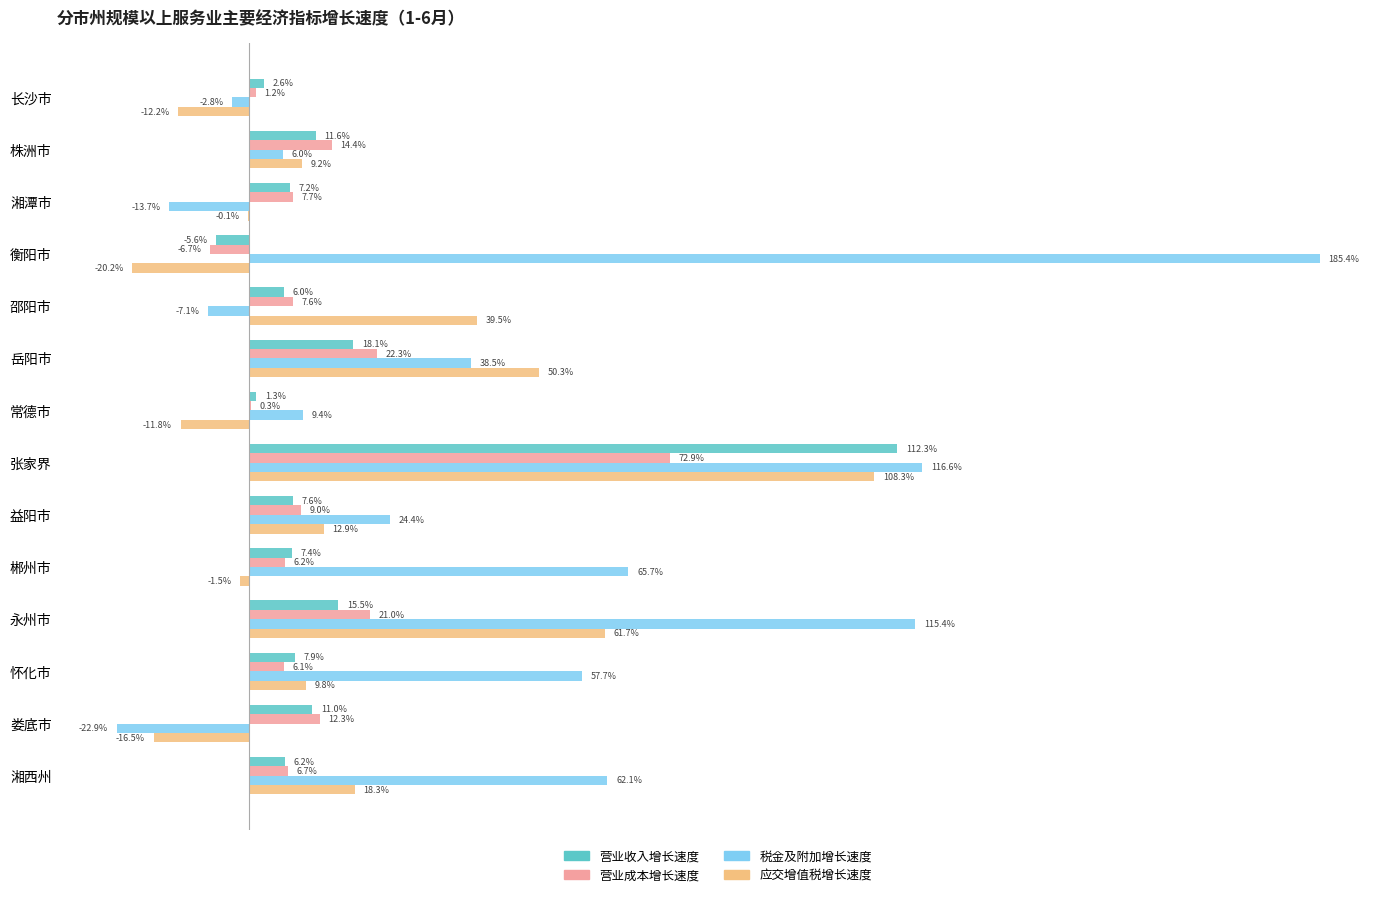

Which series changed the most between 邵阳市 and 湘西州?

税金及附加增长速度